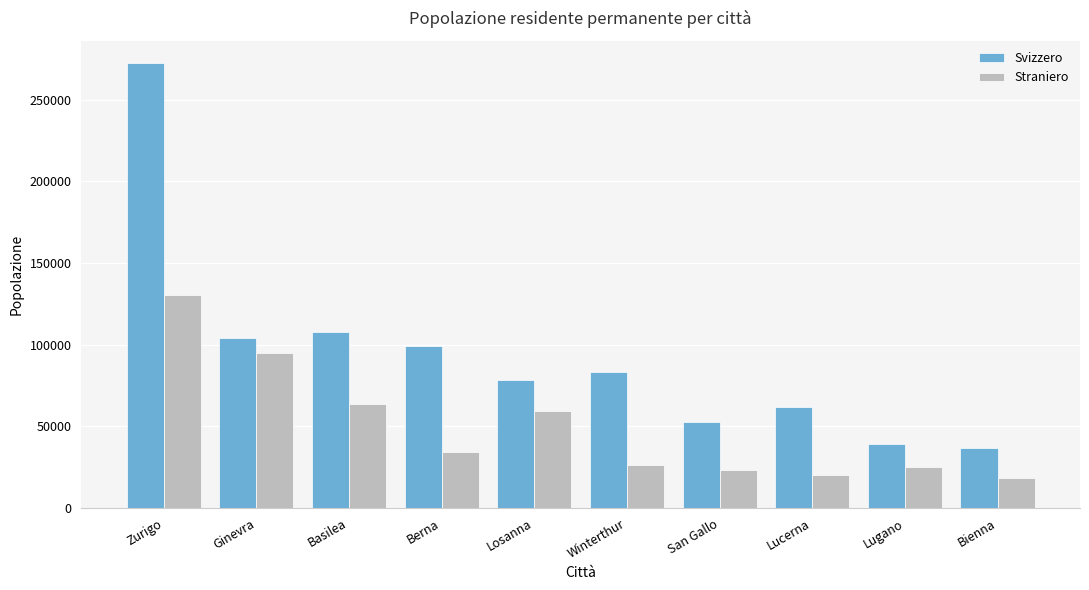

How many groups of bars are there?

10